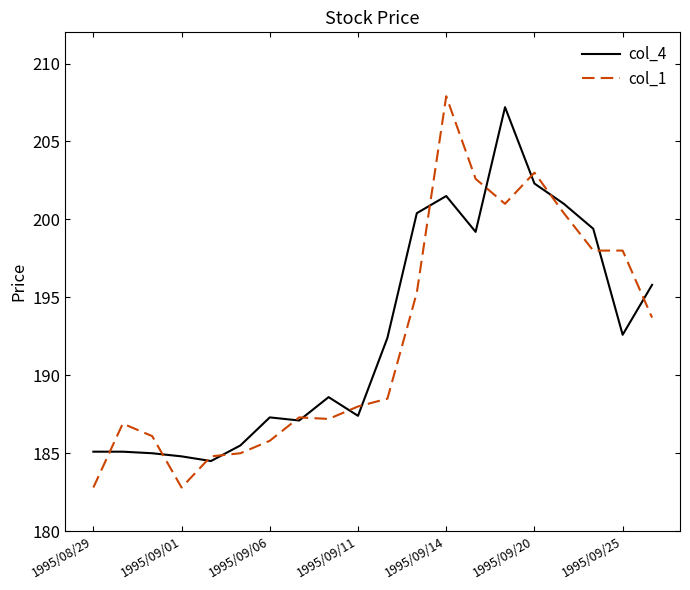

What is the difference between the maximum and minimum values in the col_1 series?

25.1